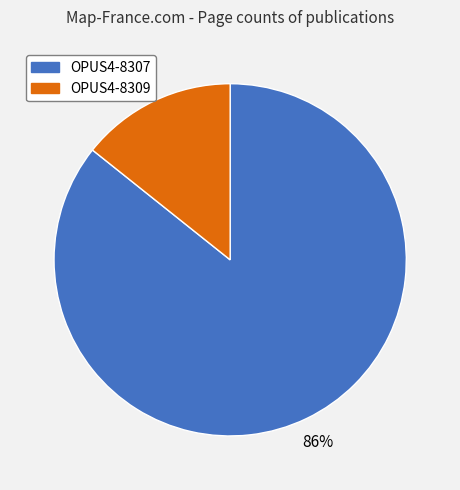

Is it true that OPUS4-8309 is 14% of the pie?

True